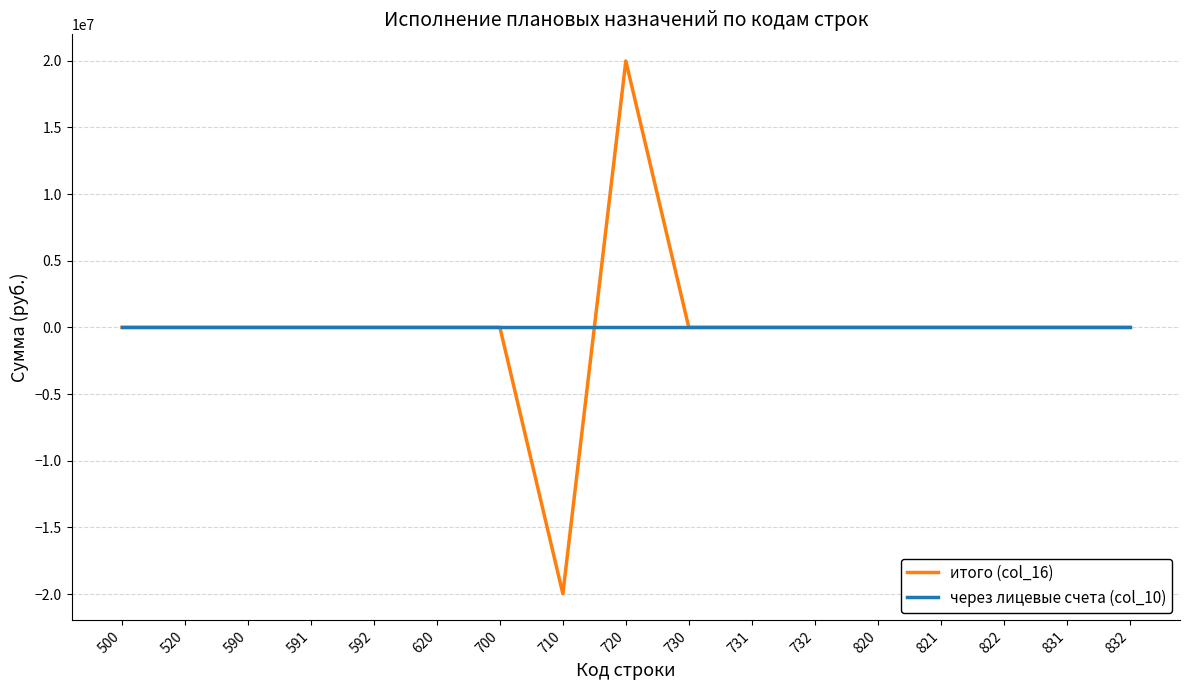

What is the difference between the maximum and minimum values in the итого (col_16) series?

39952528.2